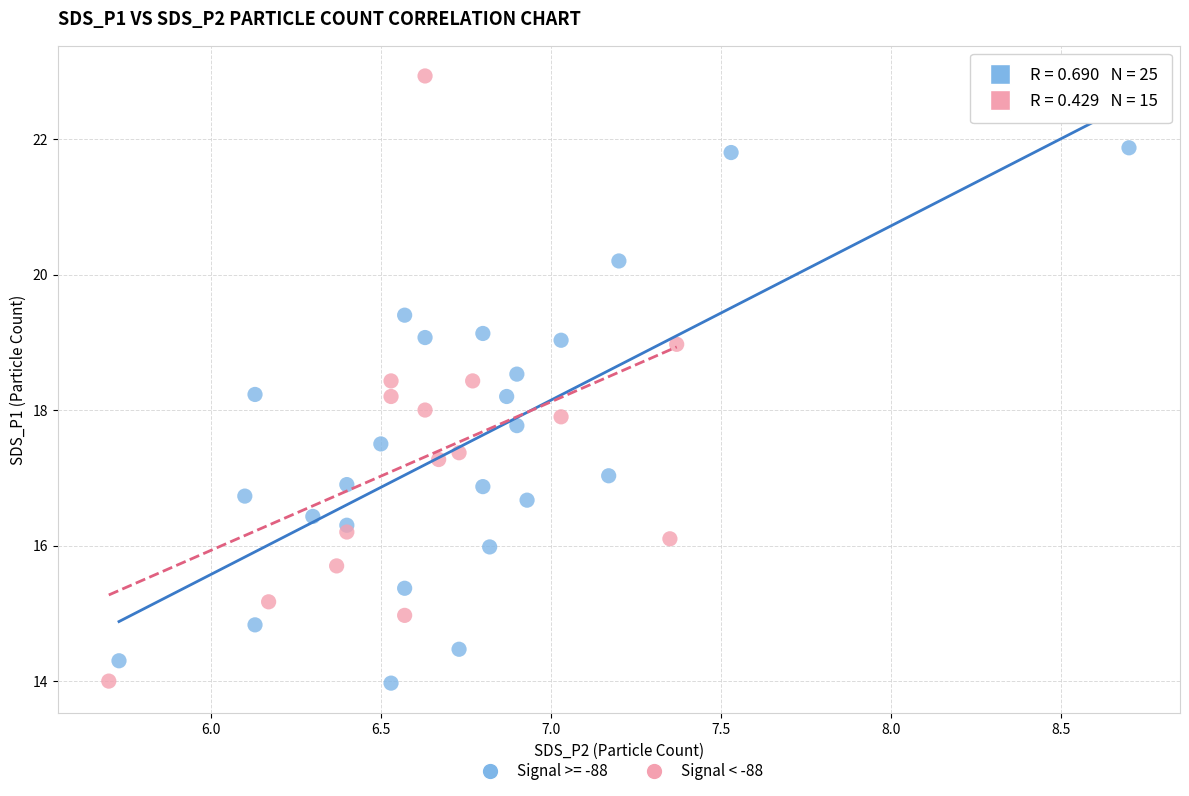

Which series contains the highest Y value?

Signal < -88